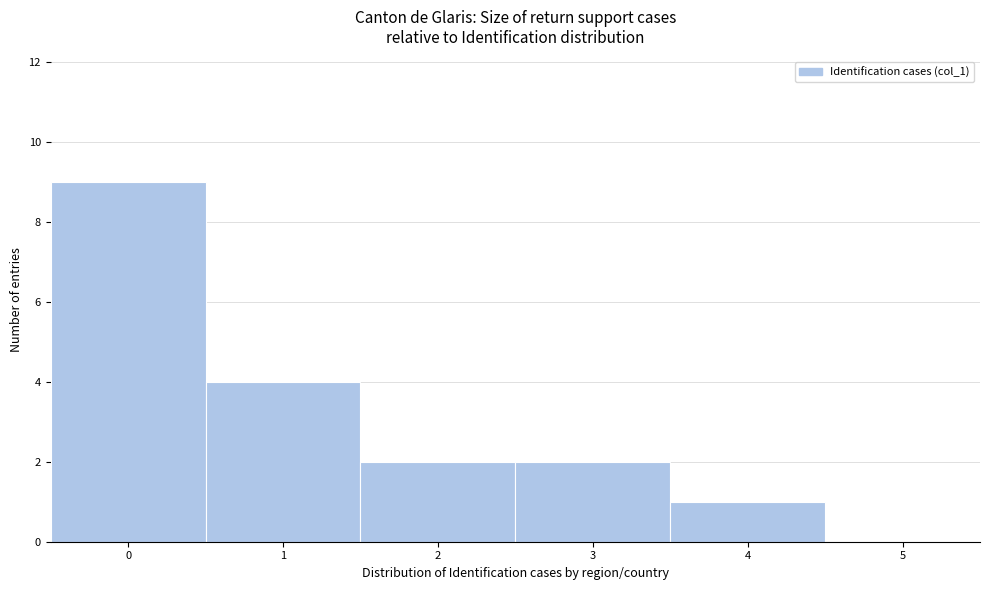

Over which range of the x-axis is the bar tallest?

-0.5 to 0.5